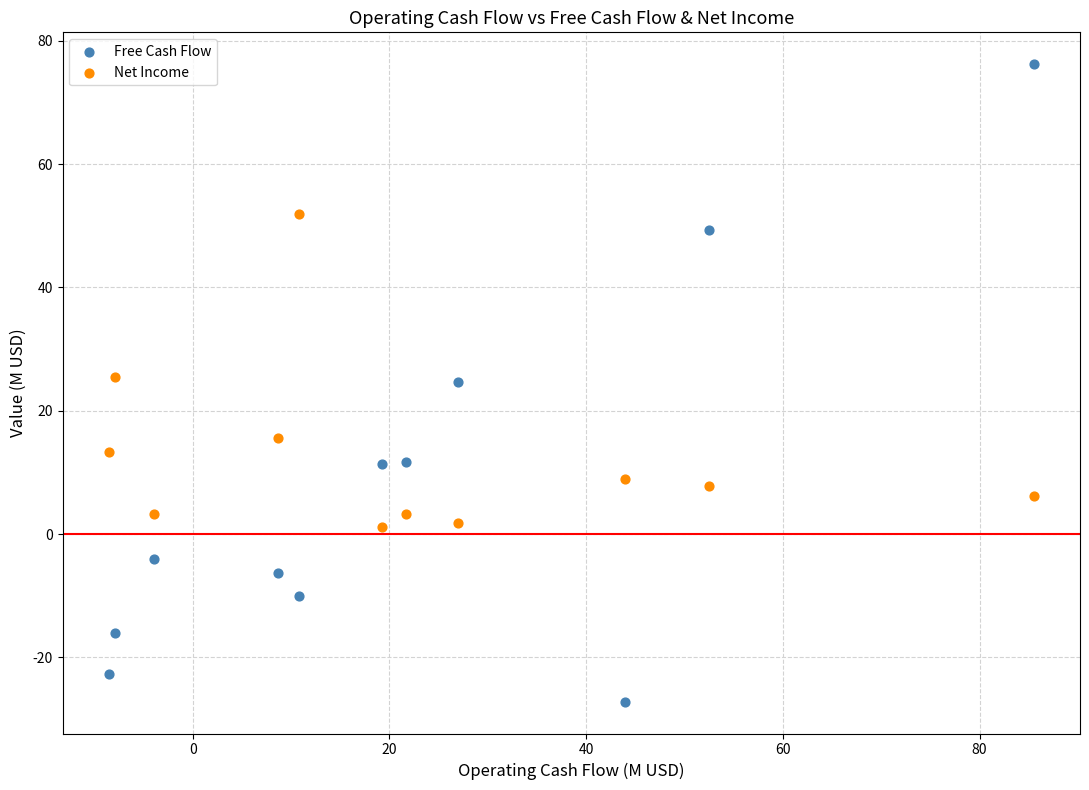

Across all data points, what is the range of Y values (max minus min)?

103.4